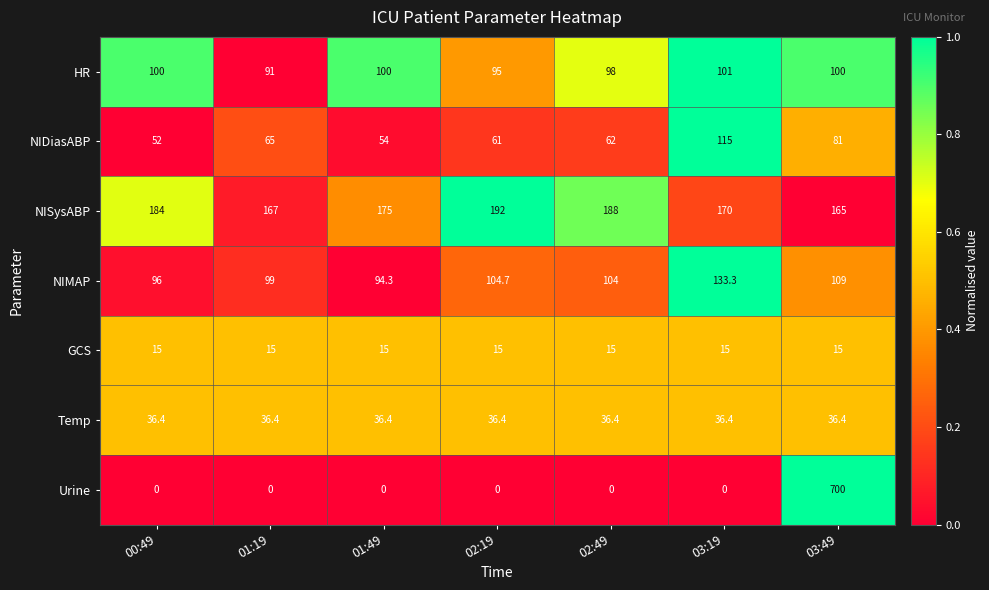

Where is NIDiasABP nearest to the value 83?

03:49